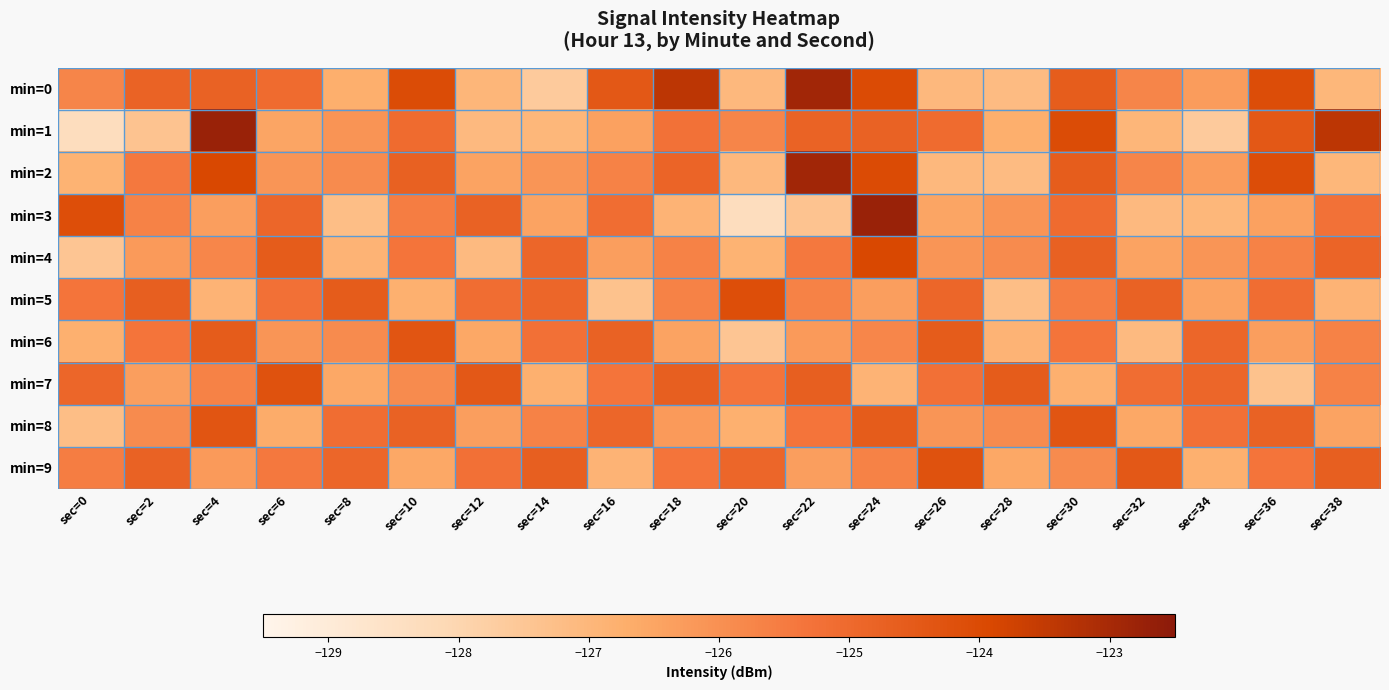

At which category is the sum across all series the highest?

sec=24